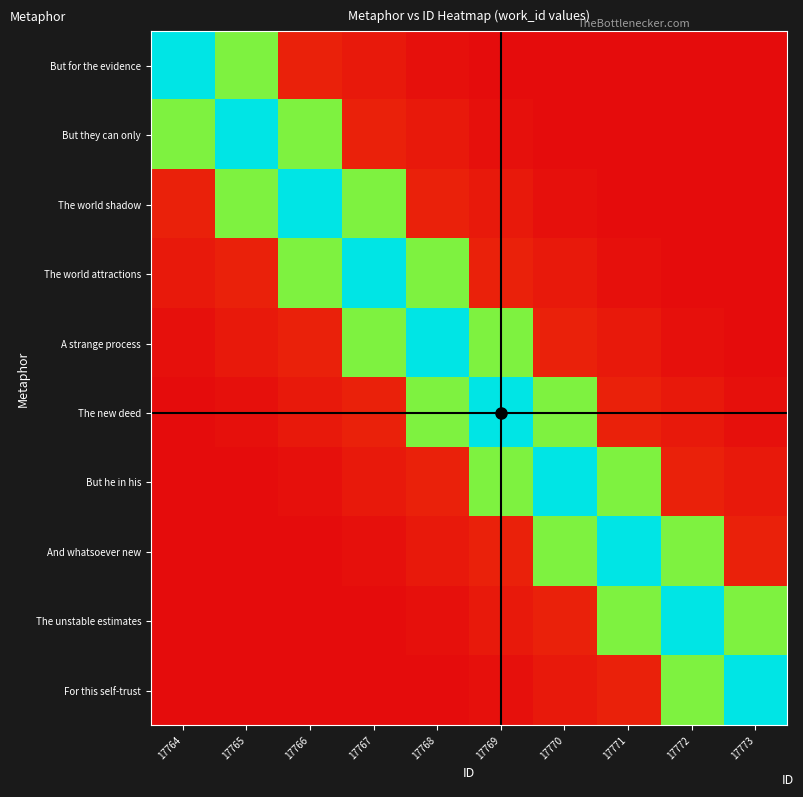

At which category is the sum across all series the highest?

17768